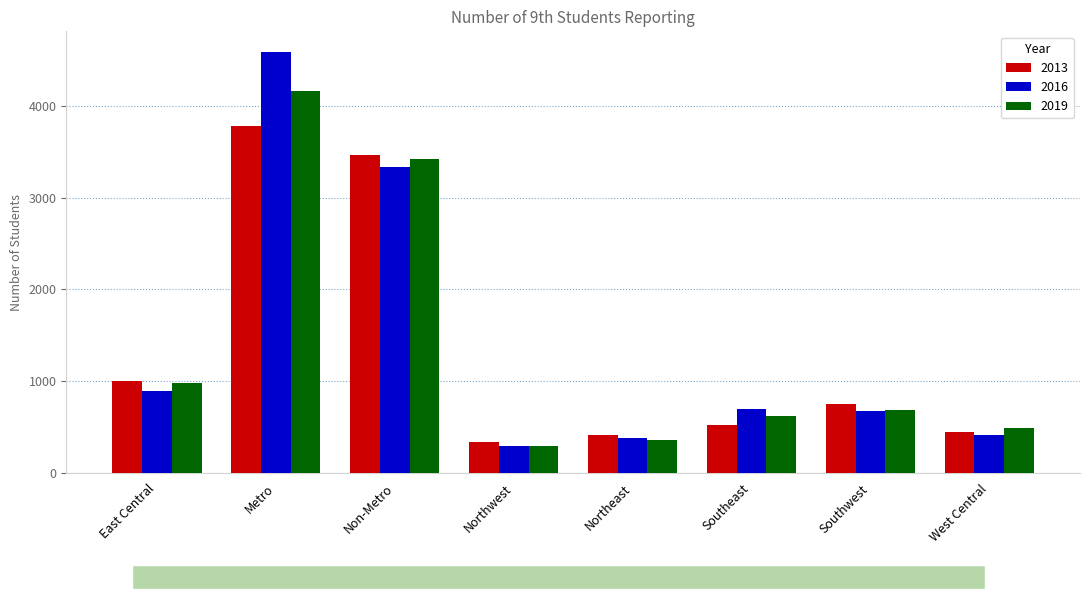

What is the sum of all 2016 values?

11257